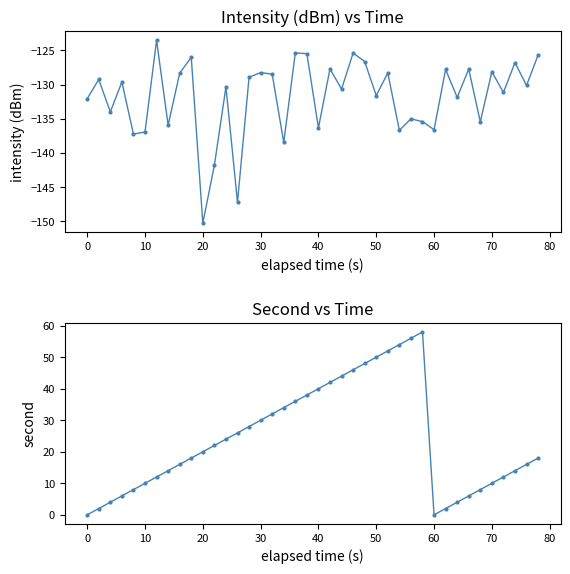

Does the chart have visible grid lines?

No